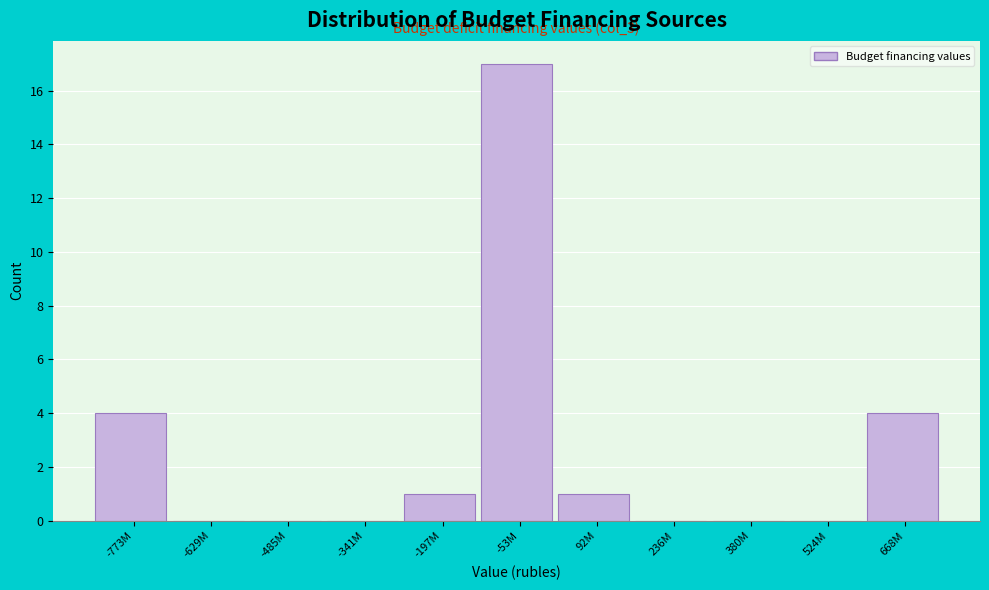

Reading left to right, list all the values displayed in this chart.

-773M=4	-629M=0	-485M=0	-341M=0	-197M=1	-53M=17	92M=1	236M=0	380M=0	524M=0	668M=4